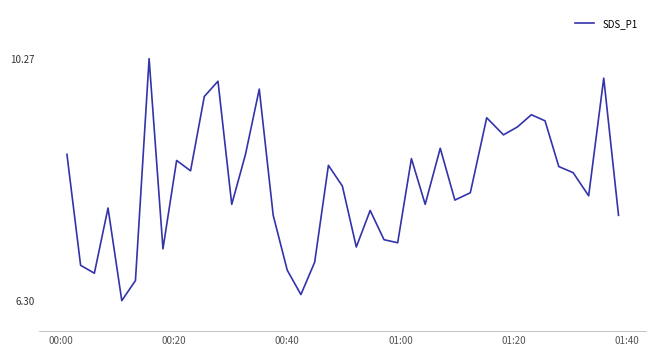

What is the greatest value displayed?

10.3